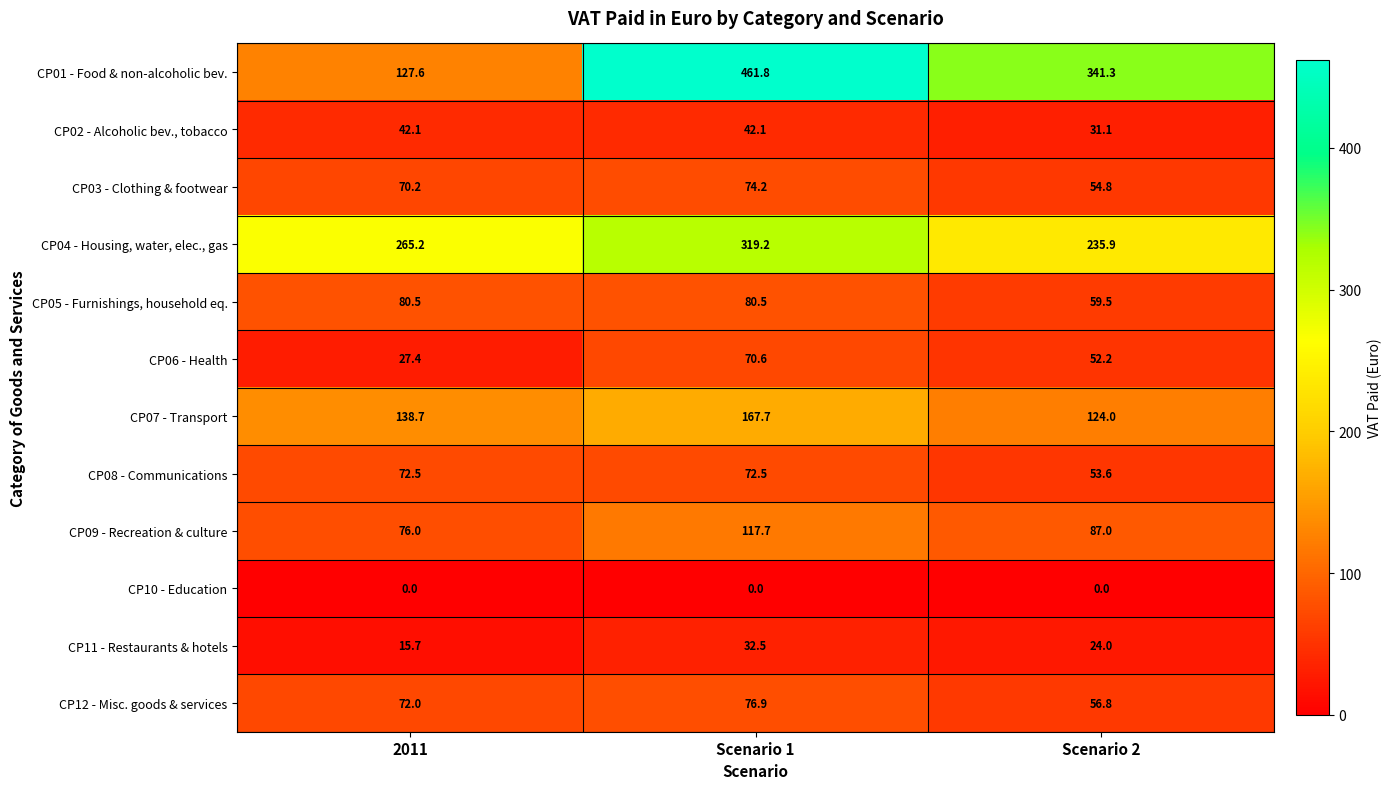

What is the difference between the maximum and minimum values in the CP07 - Transport series?

43.7